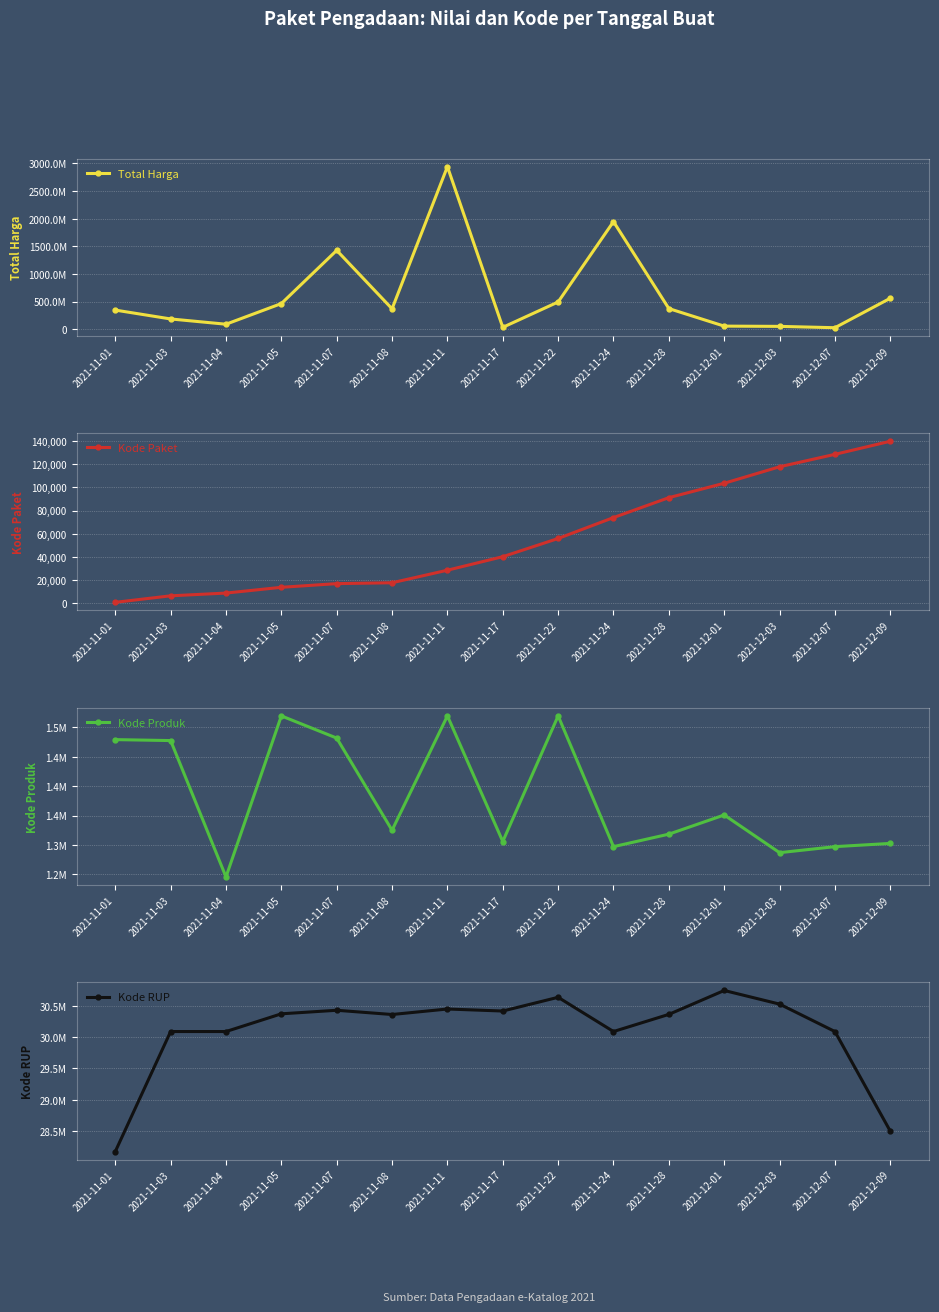

At which label does Kode Produk reach its peak?

2021-11-11